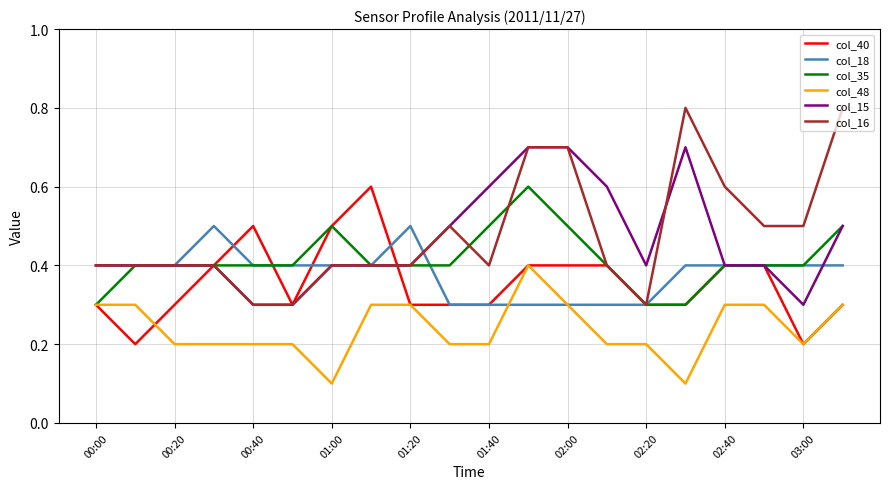

How many series are shown in this chart?

6